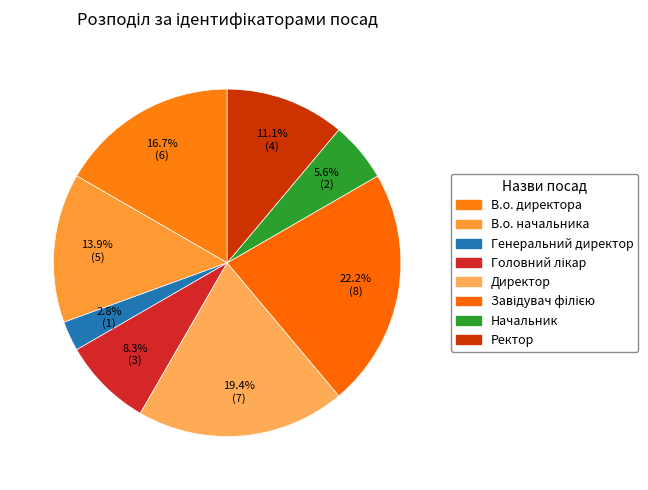

Count the number of slices in the pie.

8